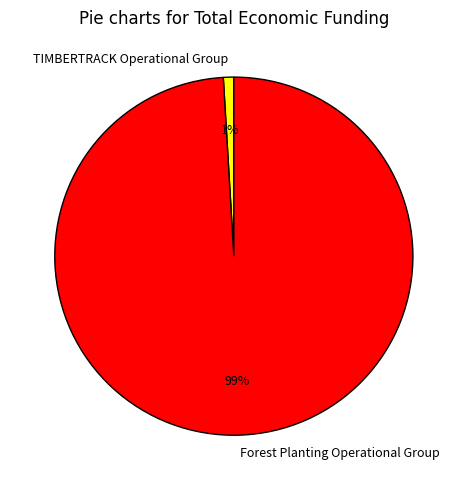

Is the sum of Forest Planting Operational Group and TIMBERTRACK Operational Group greater than half?

Yes